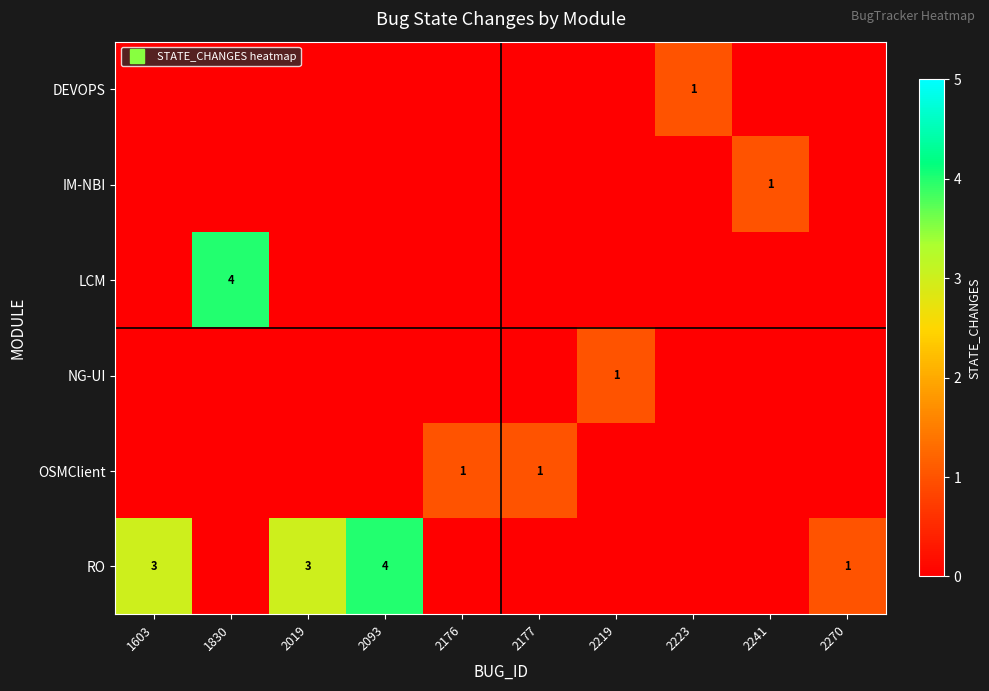

What is the total value across all series at 2241?

1